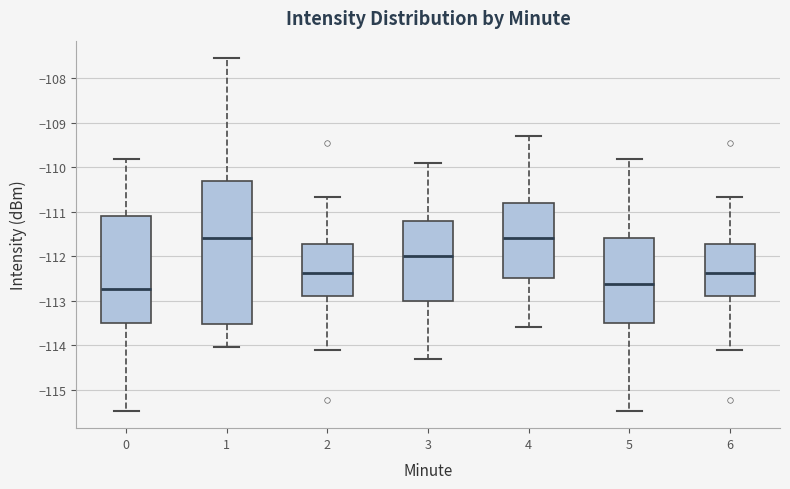

Comparing the boxes themselves (not the whiskers), which one is the tallest?

1